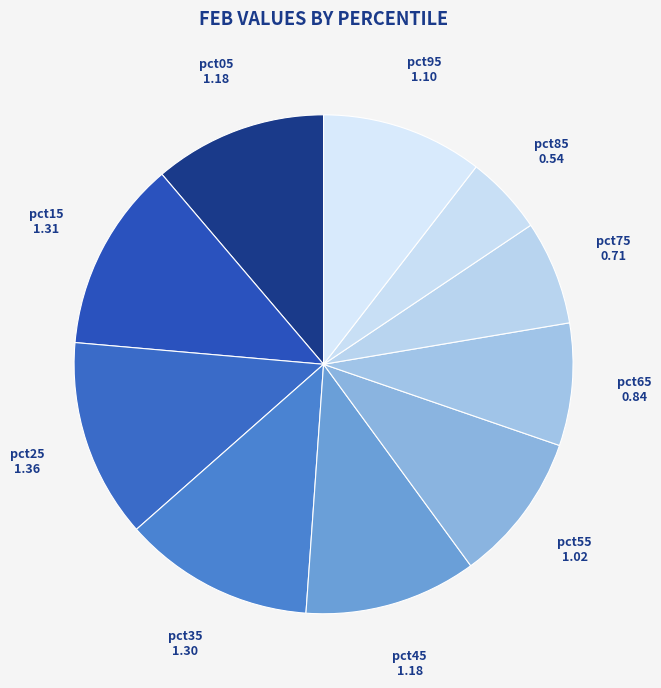

What is the ratio of the value at pct15 to the value at pct55?

1.3